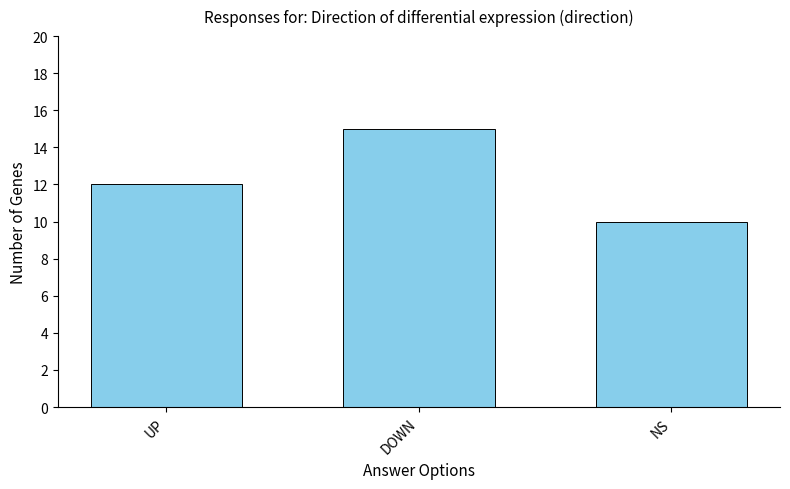

What is the change in value from UP to DOWN?

+3